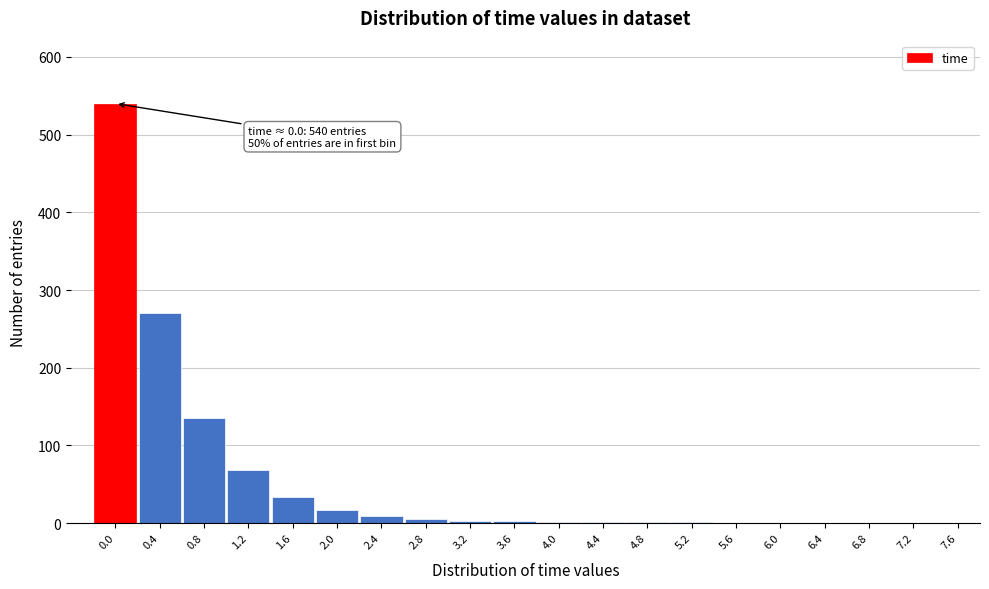

The value at 0.0 is 540. True or false?

True